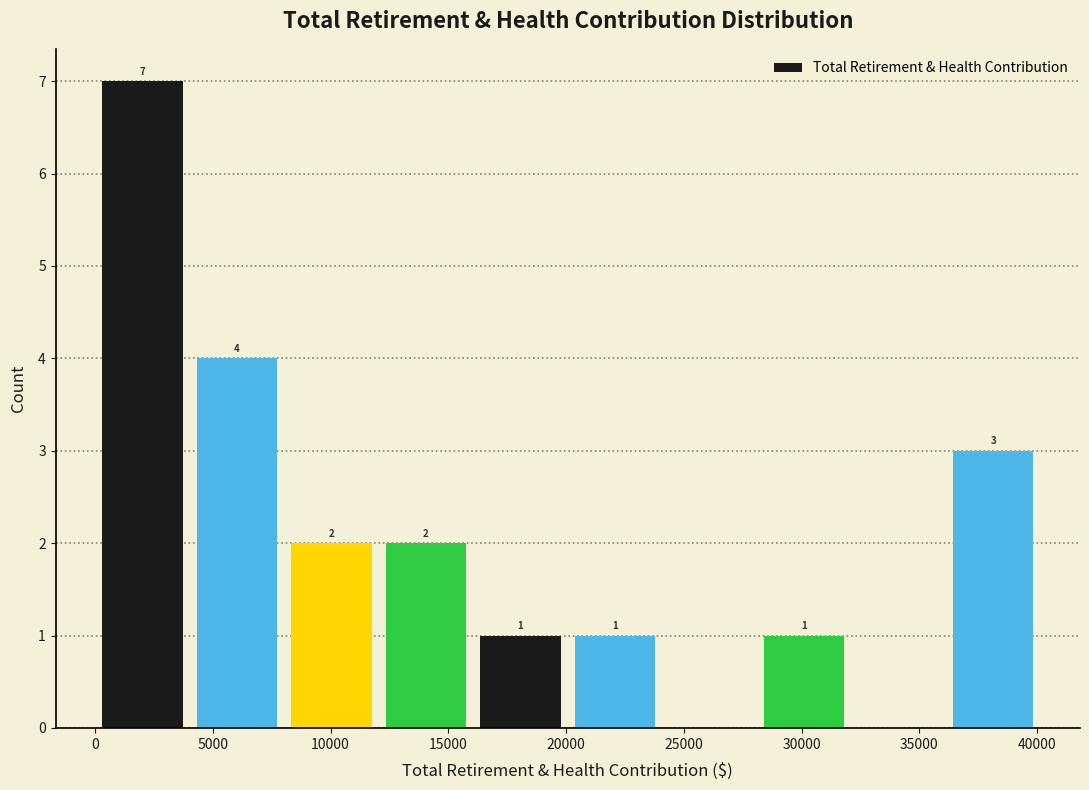

Over which range of the x-axis is the bar tallest?

0 to 4000